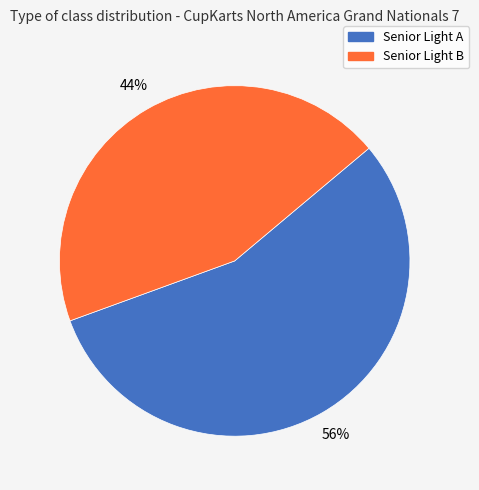

Is the sum of Senior Light A and Senior Light B greater than half?

Yes